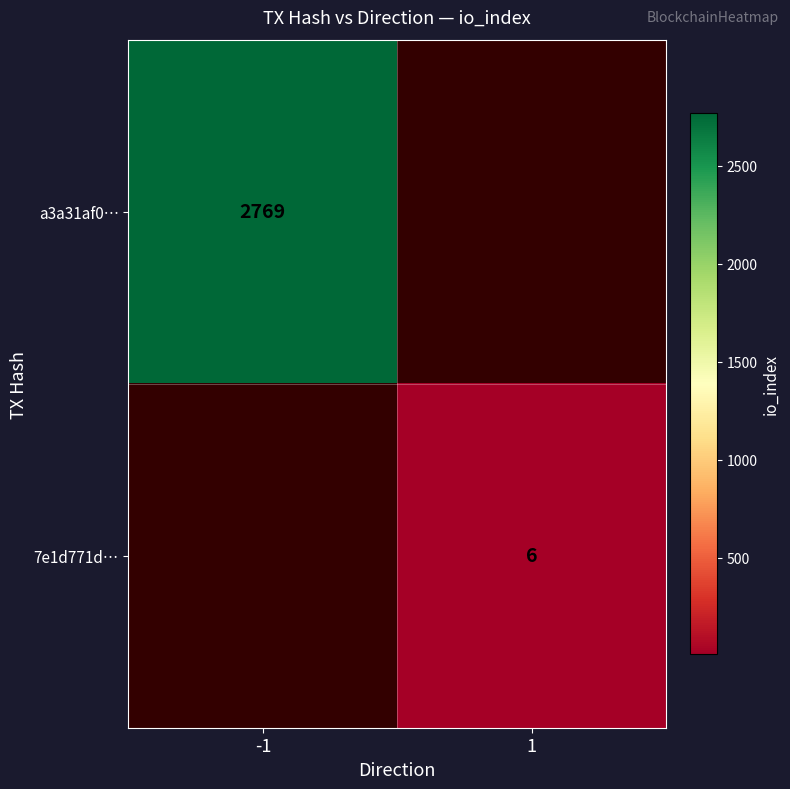

True or false: 7e1d771d… has a value of 6 at 1.

True